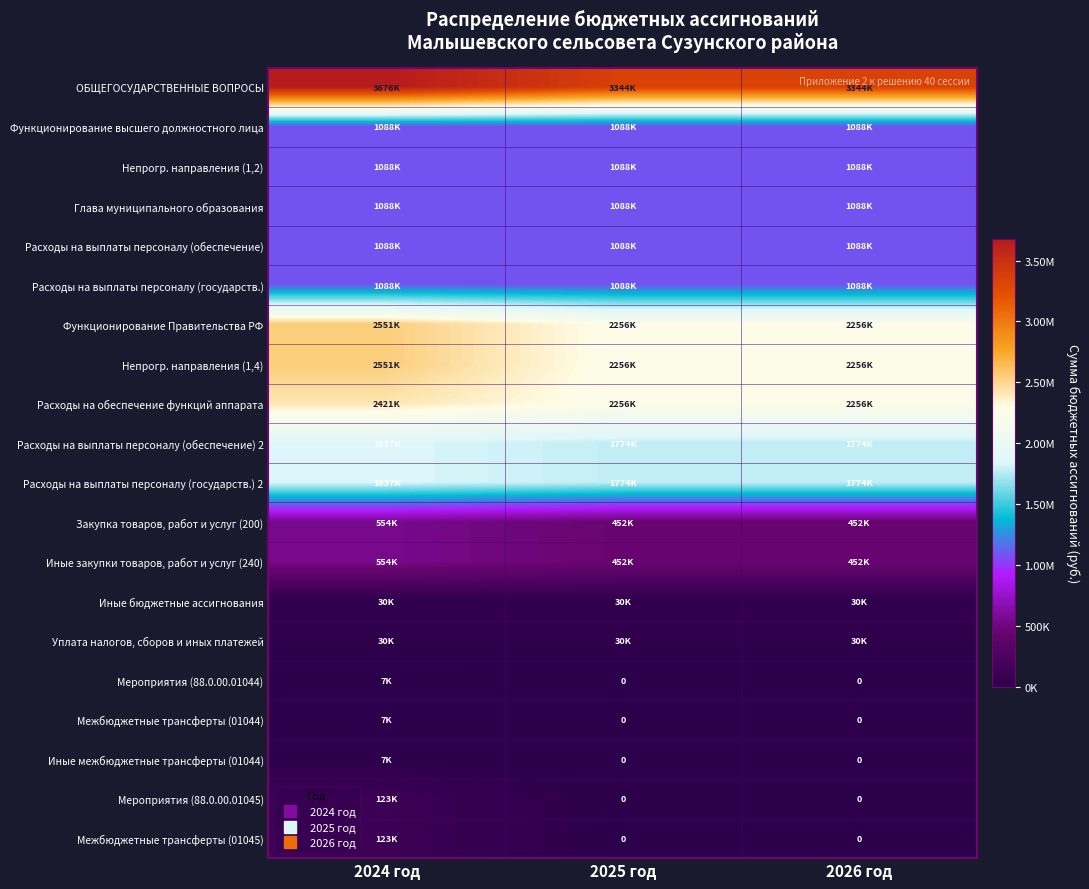

The Мероприятия (88.0.00.01045) series shows 65407.7 at 2026 год. True or false?

False